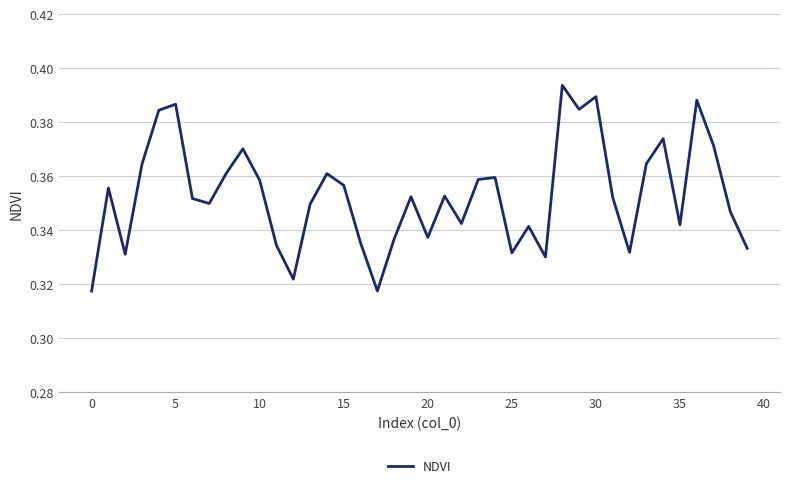

How many lines are shown in the chart?

1